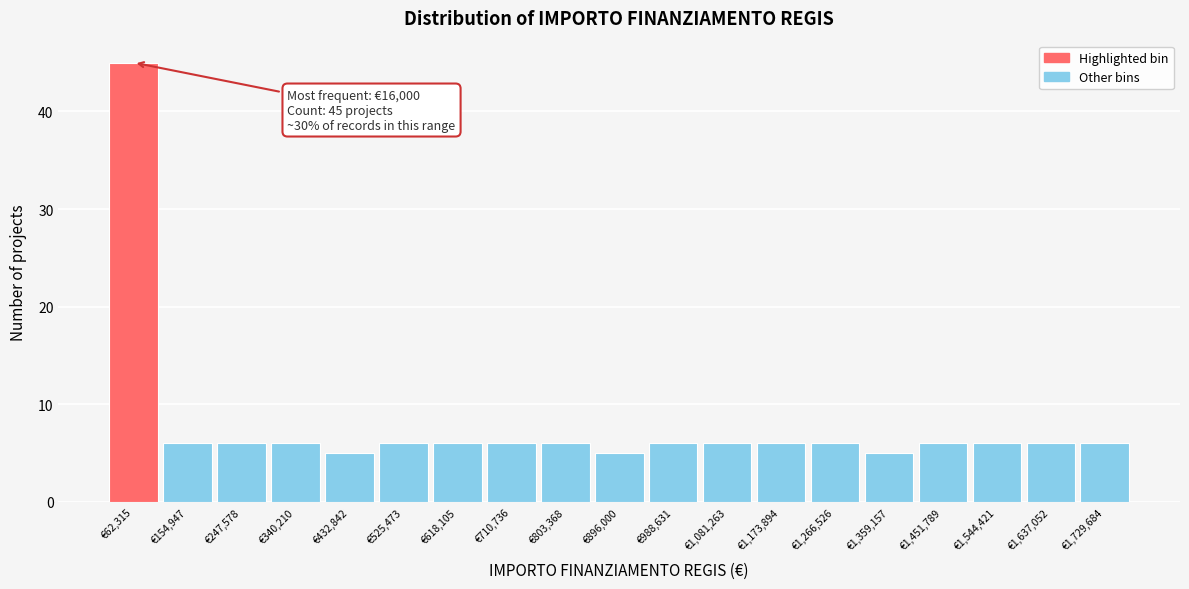

Over which range of the x-axis is the bar tallest?

20000 to 110000